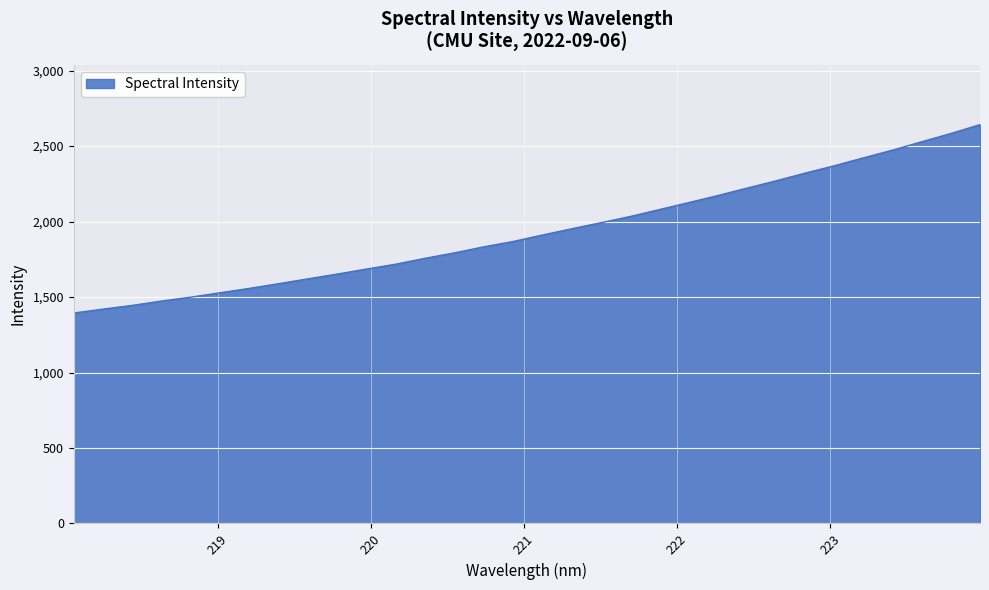

What is the smallest value displayed?

1394.3